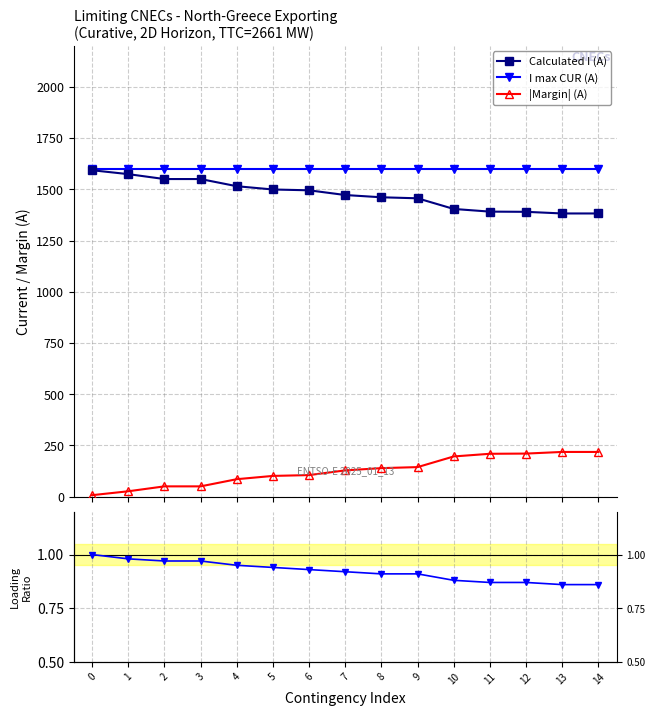

Reading right to left, what are all the values shown in this chart?

Calculated I (A): 1382.0	1382.0	1390.0	1391.0	1404.0	1456.0	1461.0	1472.0	1495.0	1499.0	1515.0	1550.0	1550.0	1574.0	1593.0
I max CUR (A): 1600.0	1600.0	1600.0	1600.0	1600.0	1600.0	1600.0	1600.0	1600.0	1600.0	1600.0	1600.0	1600.0	1600.0	1600.0
|Margin| (A): 218.0	218.0	210.0	209.0	196.0	144.0	139.0	128.0	105.0	101.0	85.0	50.0	50.0	26.0	7.0
Loading (%): 0.9	0.9	0.9	0.9	0.9	0.9	0.9	0.9	0.9	0.9	0.9	1.0	1.0	1.0	1.0